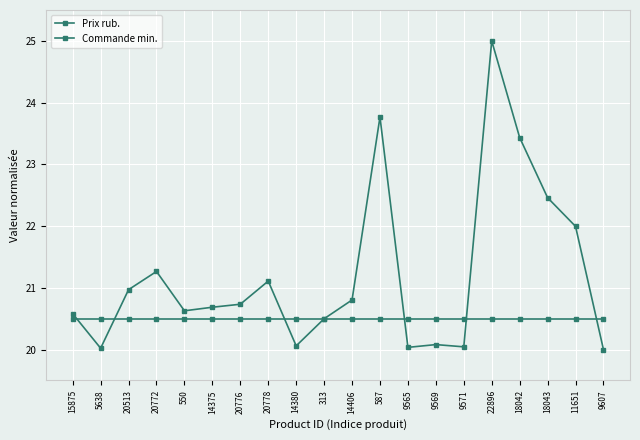

Count the number of data series in this chart.

2